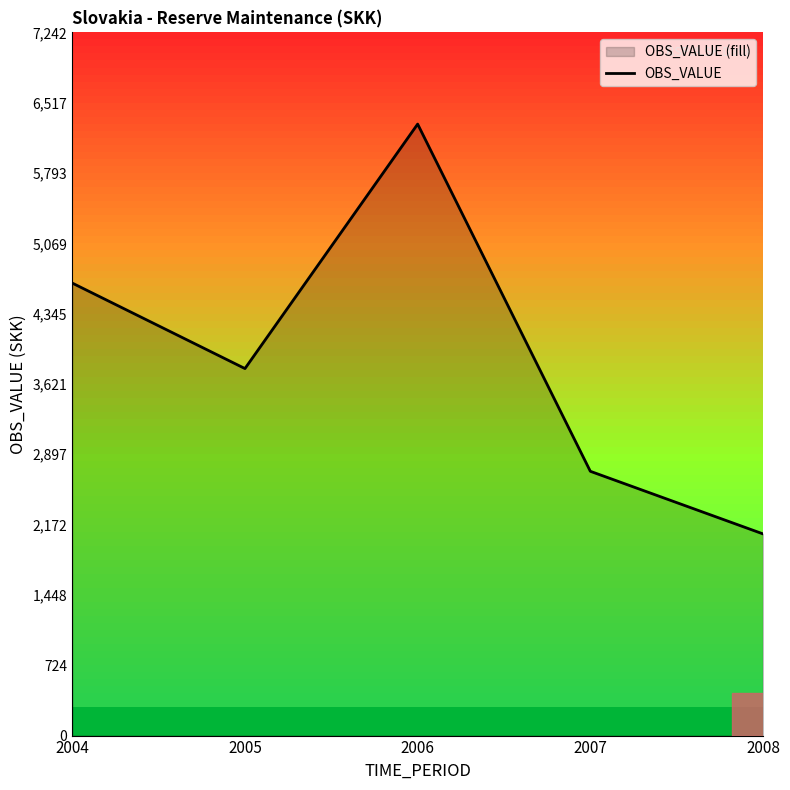

Which label corresponds to the largest value in the chart?

2006